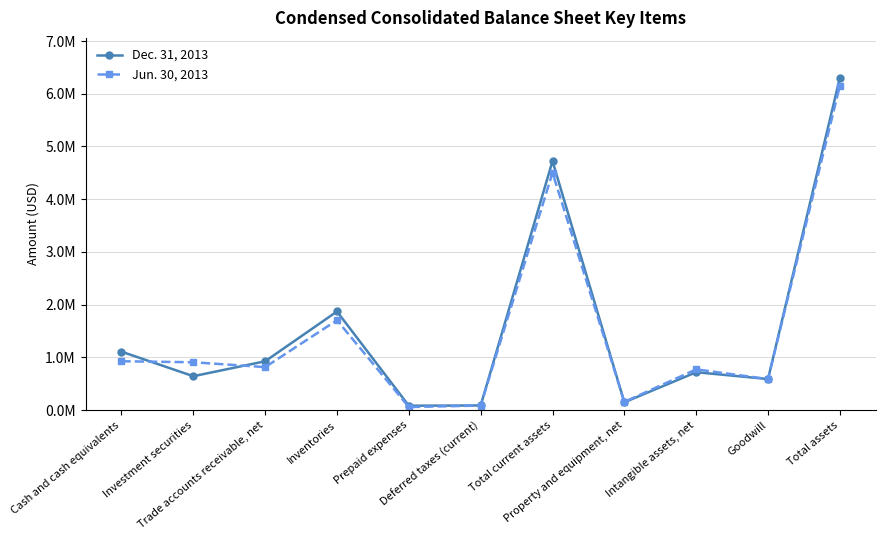

Which label corresponds to the largest value in the chart?

Total assets